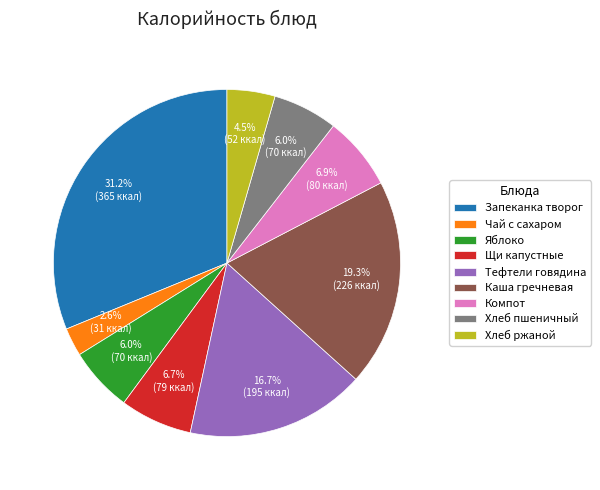

Which category has the smallest portion of the pie?

Чай с сахаром